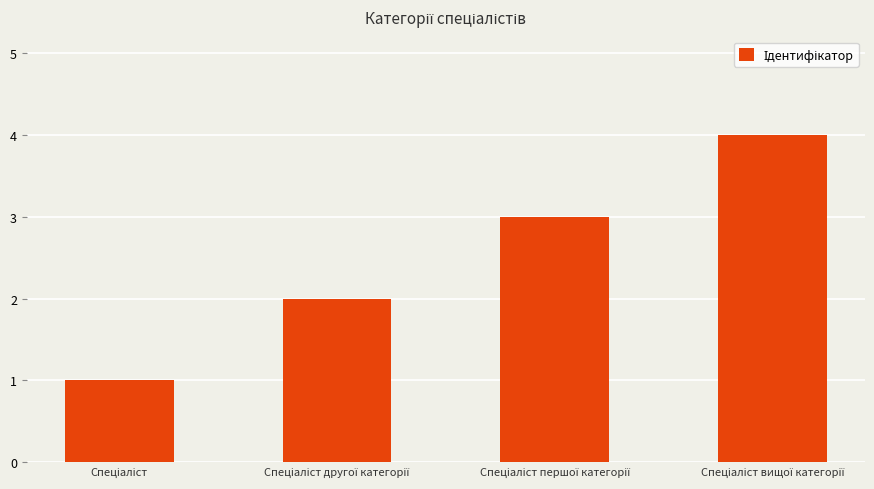

Are the bars horizontal?

No